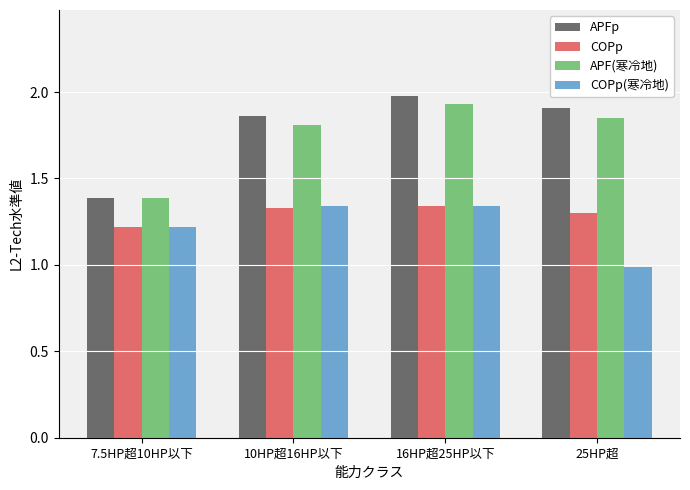

At which category is the sum across all series the highest?

16HP超25HP以下